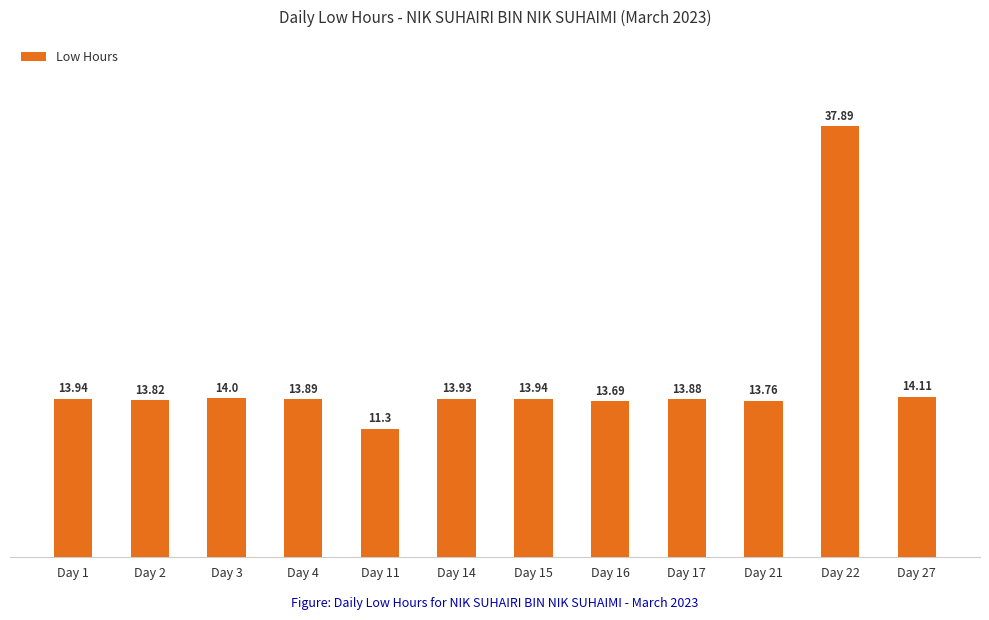

What is the difference between the maximum and minimum values?

26.6